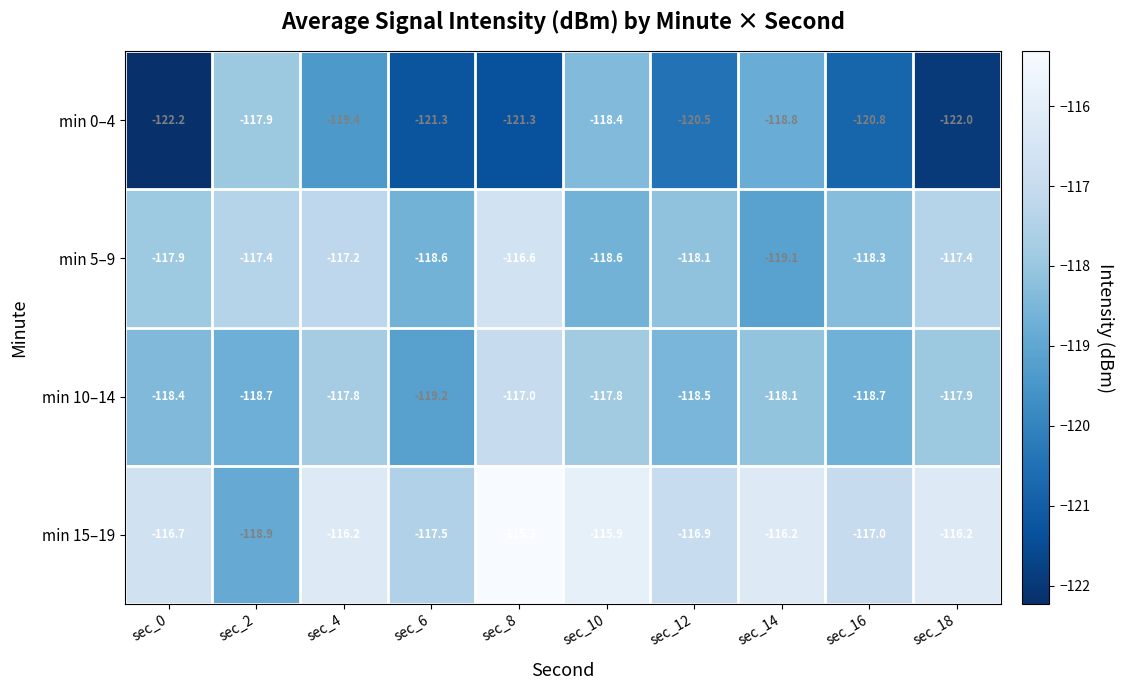

What is the minimum value shown in the chart?

-122.2